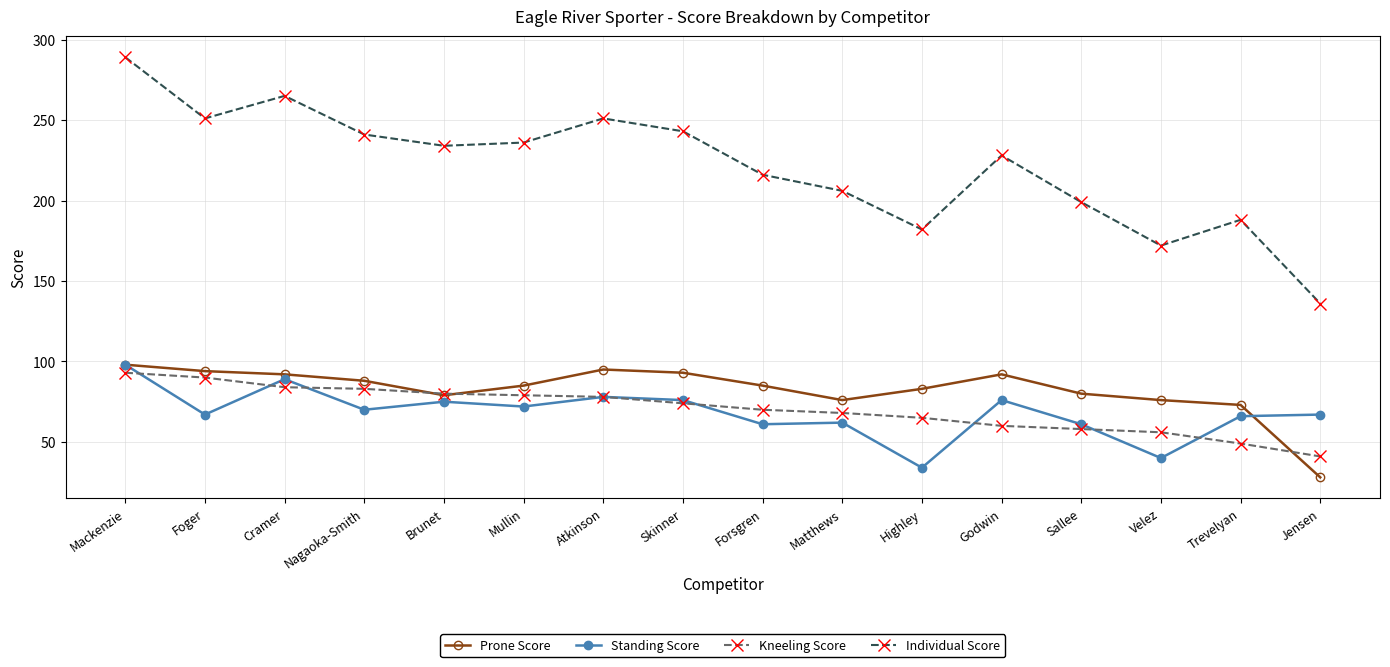

What is the difference between the maximum and minimum values in the Individual Score series?

153